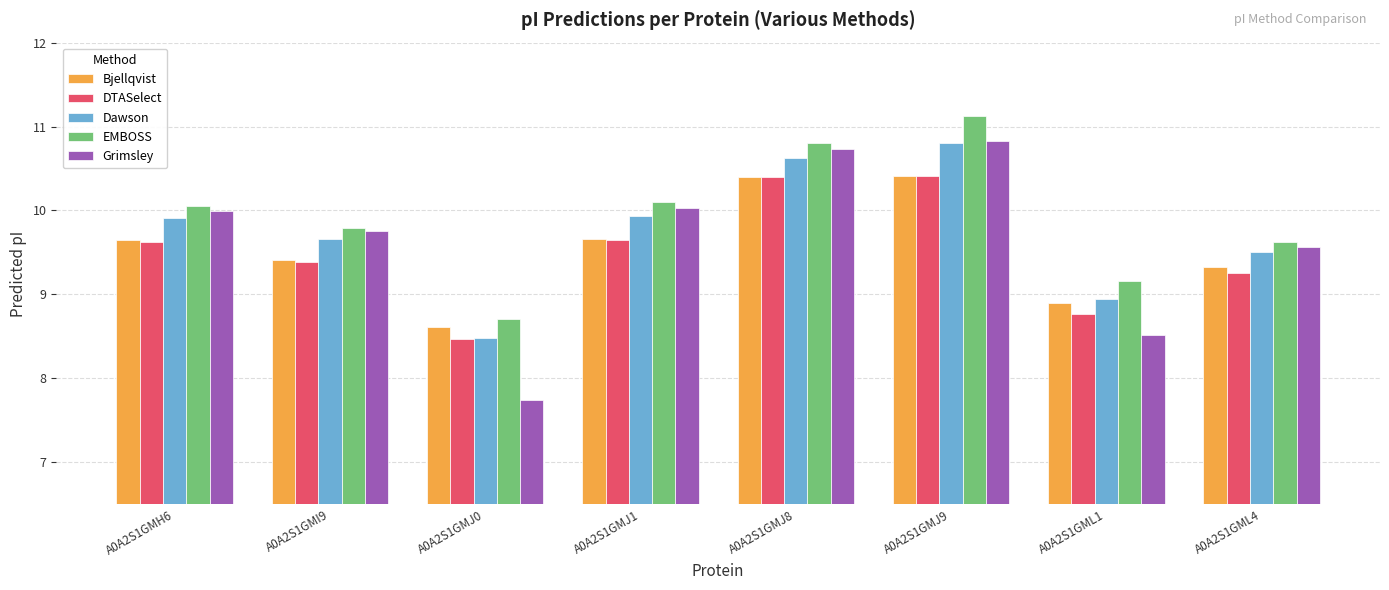

At which label does Grimsley reach its minimum?

A0A2S1GMJ0